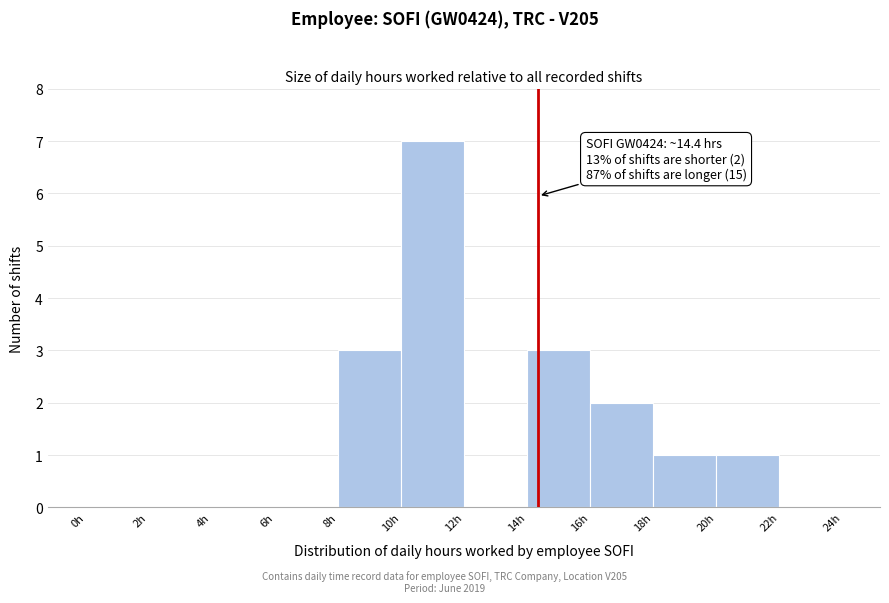

Over which range of the x-axis is the bar tallest?

10 to 12